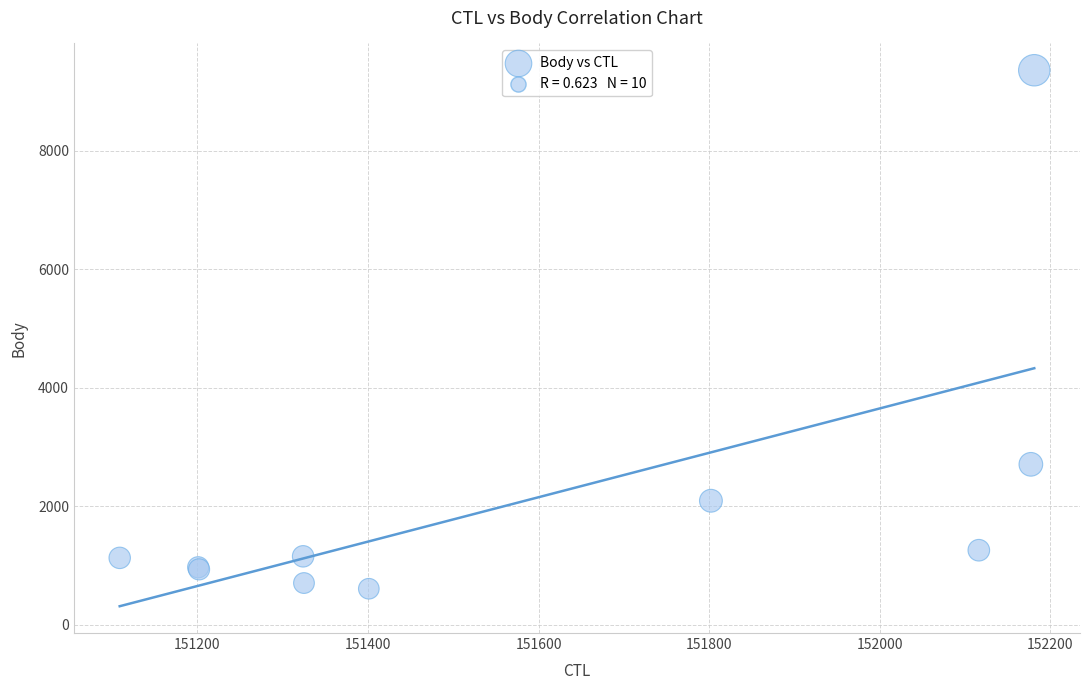

What Y value in the scatter plot is closest to 4987?

2711